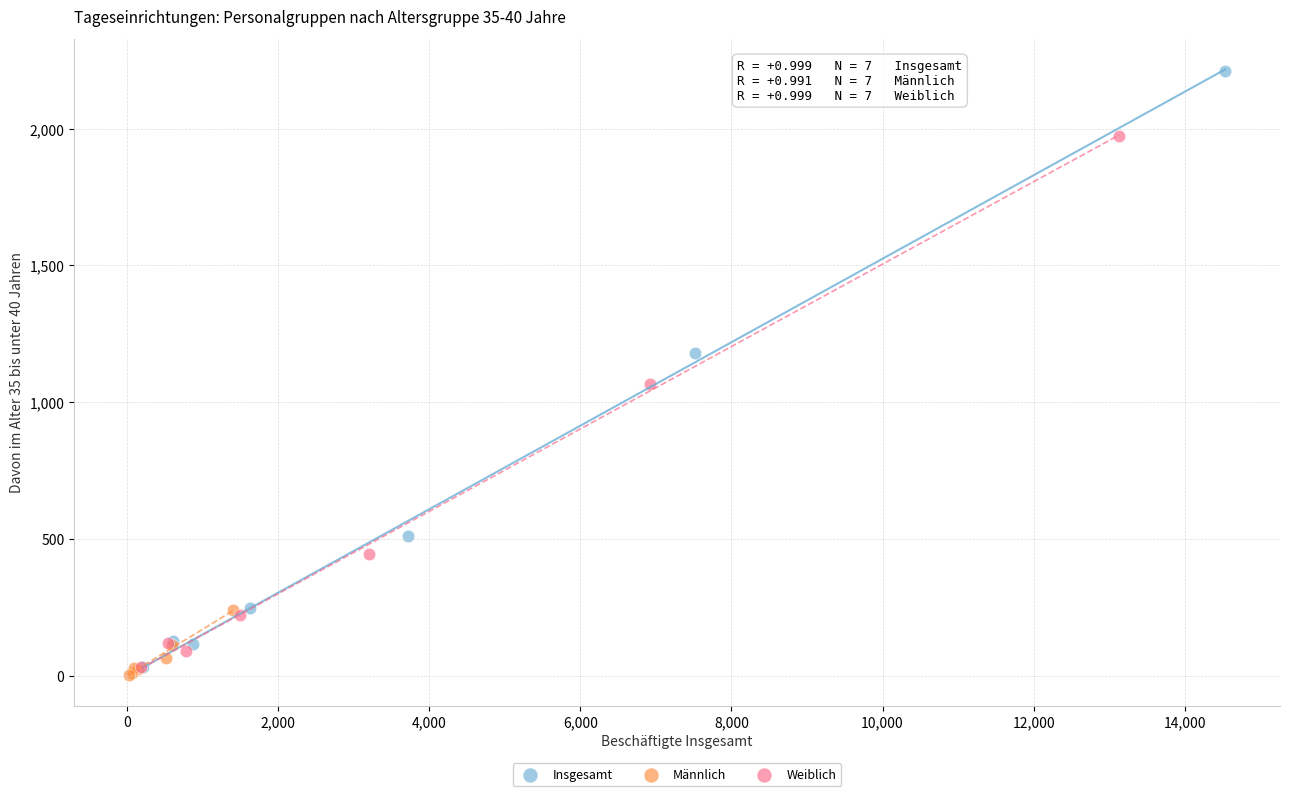

Which series has the widest spread of Y values?

Insgesamt